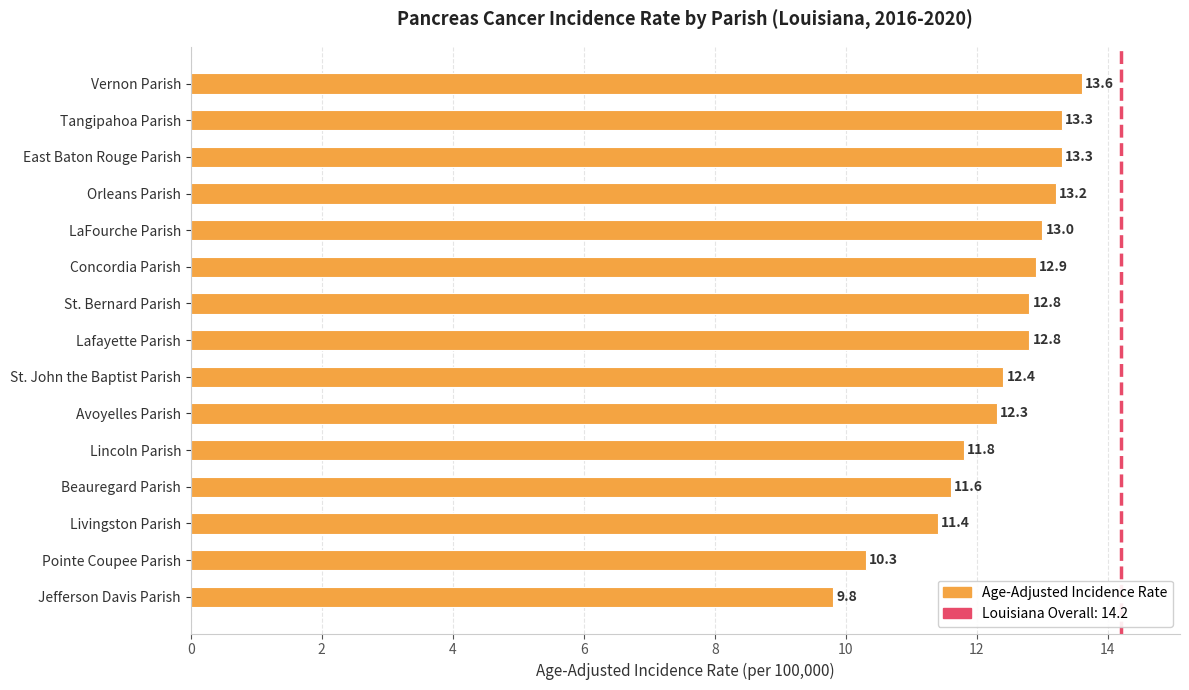

Does the chart contain any negative values?

No